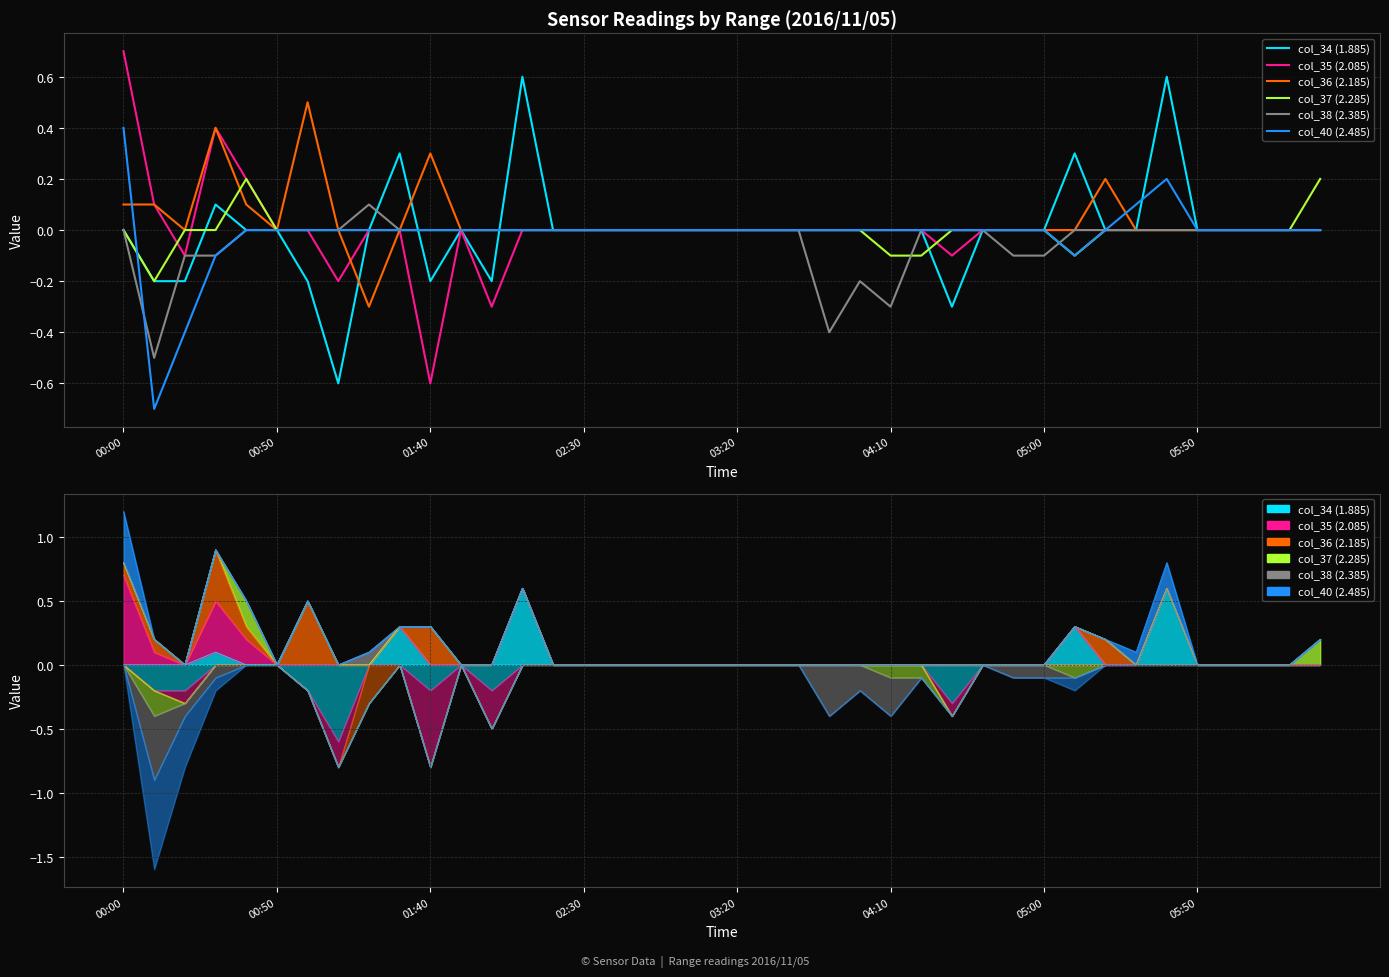

How many interior local valleys does the col_37 (2.285) series have?

2